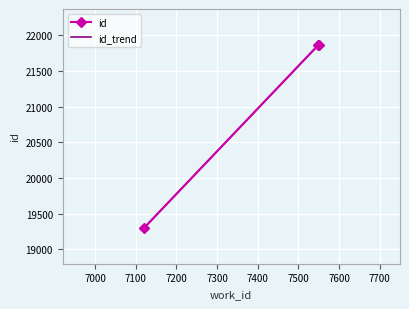

What is the value of the id point at the 2nd from the left?

21856